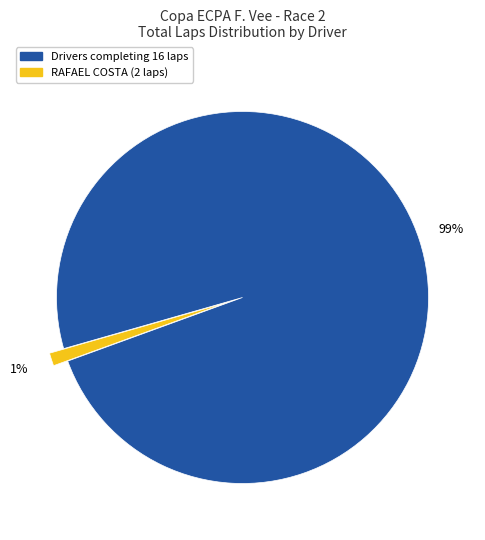

Is there a majority slice in this chart?

Yes